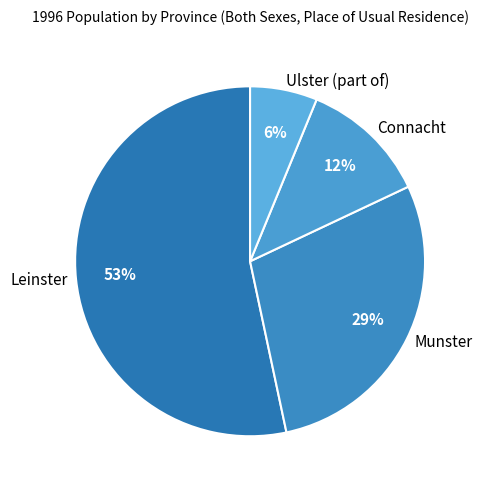

Which slice represents more than half of the pie?

Leinster